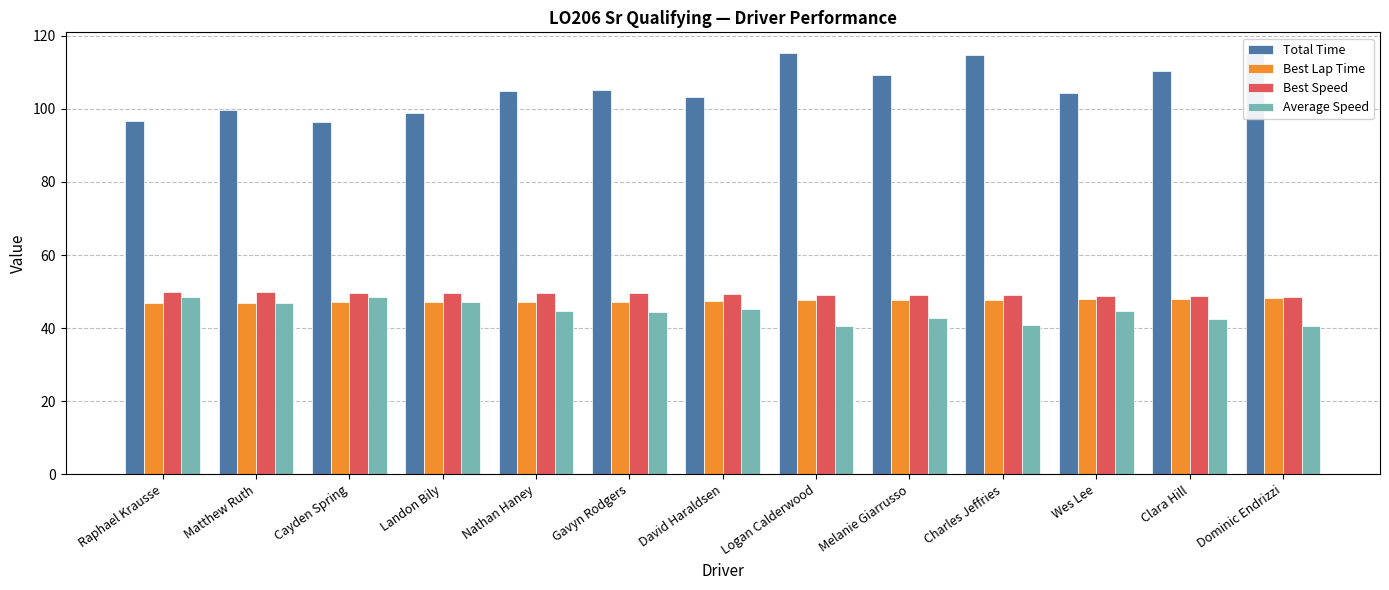

What is the sum of the Average Speed values at Charles Jeffries and Melanie Giarrusso?

83.6